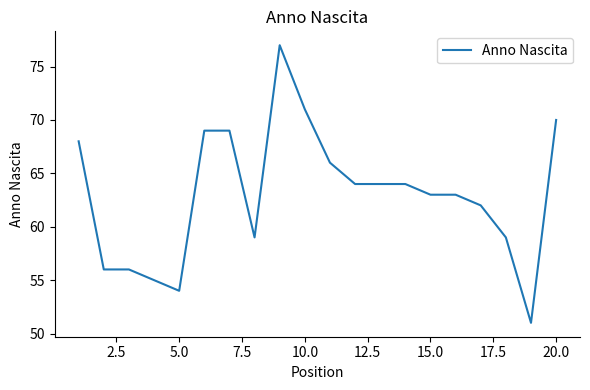

What is the difference between the maximum and minimum values?

26